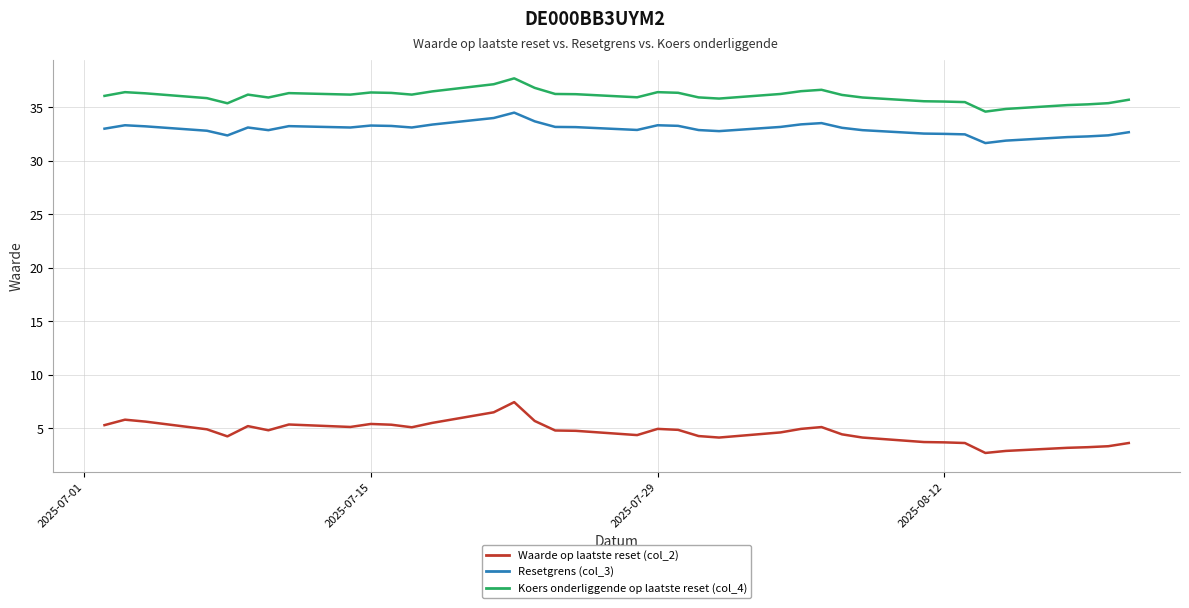

Rank the series by their maximum value, from highest to lowest.

Koers onderliggende op laatste reset (col_4), Resetgrens (col_3), Waarde op laatste reset (col_2)